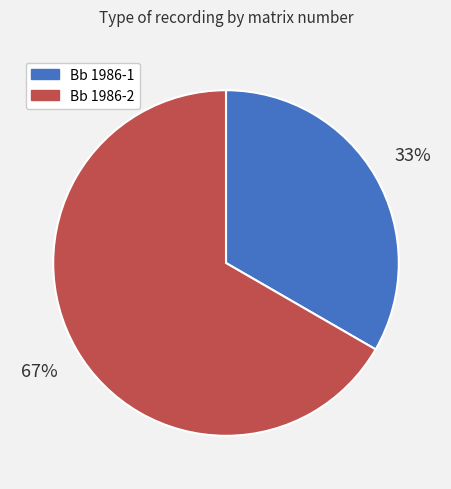

To the nearest percent, what is the average slice percentage?

50%